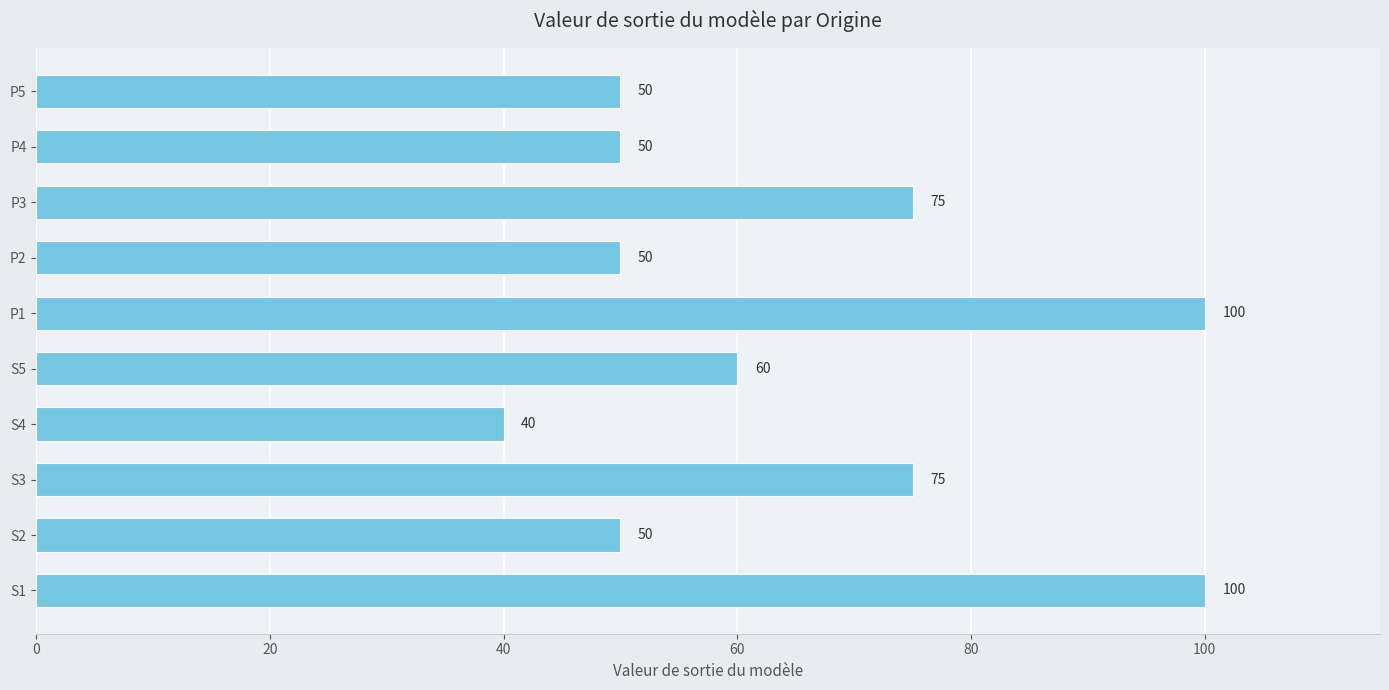

Count the values in the range 50 to 75.

7